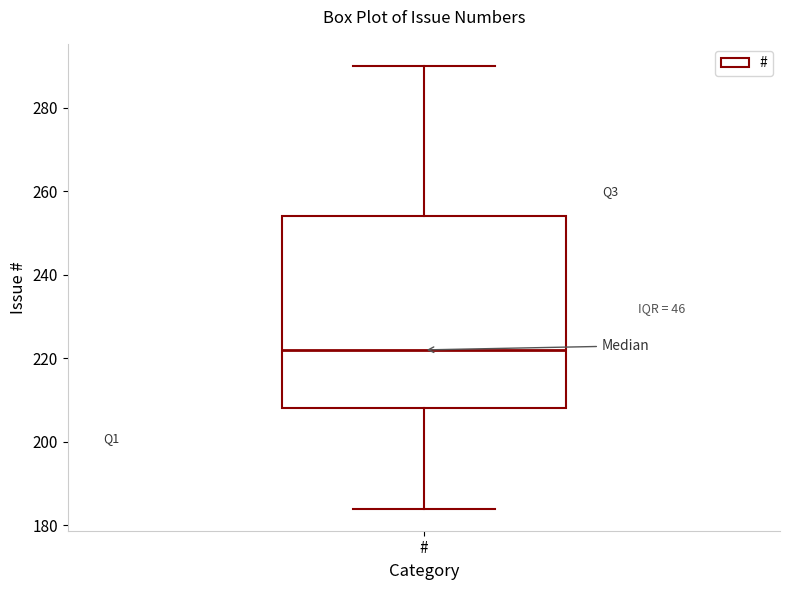

Read this box plot against the y-axis: the position of the median line, the range covered by the box, and the ends of both whiskers. The values are not printed on the chart, so give them approximately, as read against the axis.

median 222, box 208 to 254, whiskers 184 to 290